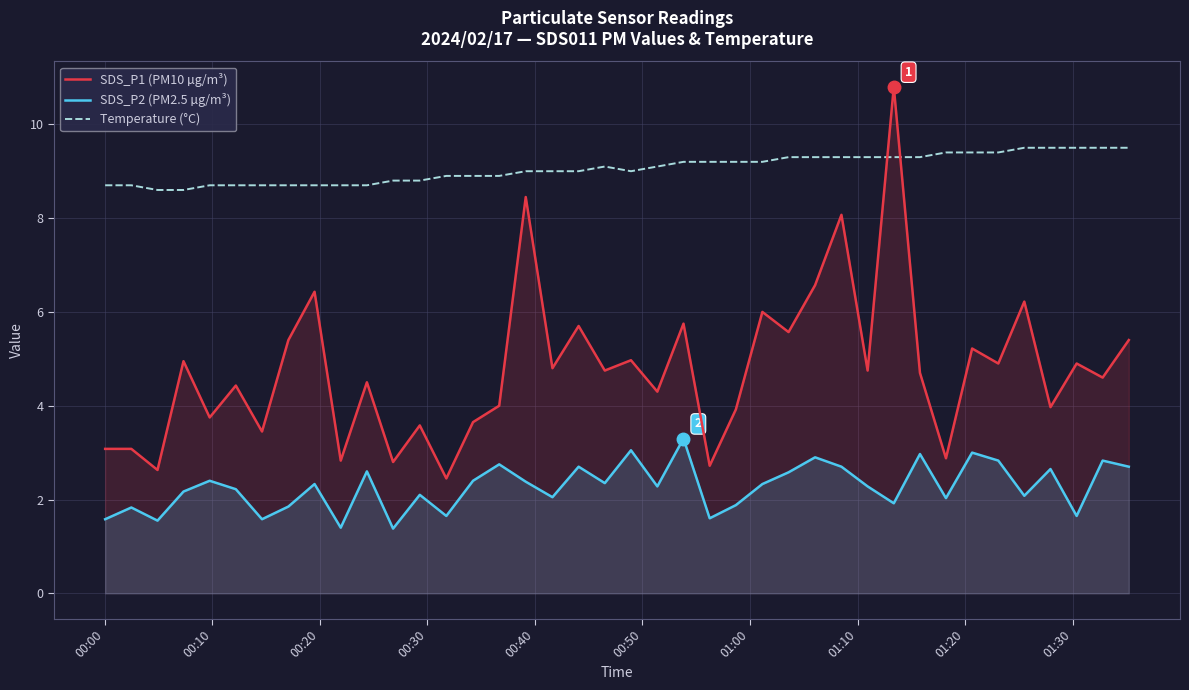

How many data points does each series have?

40